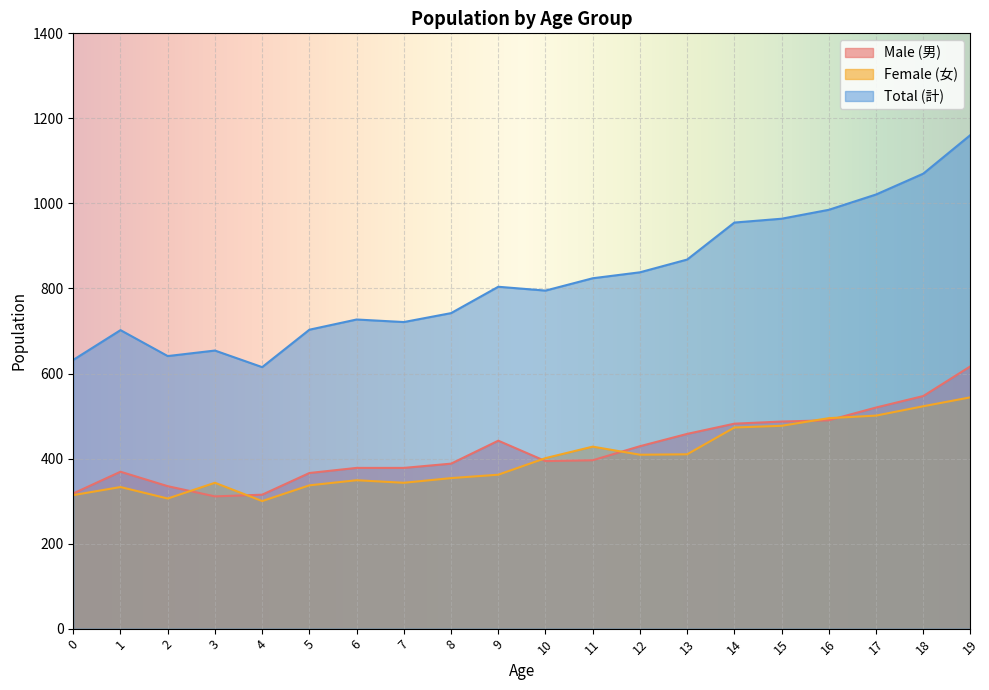

Which series has the widest spread of values?

Total (計)